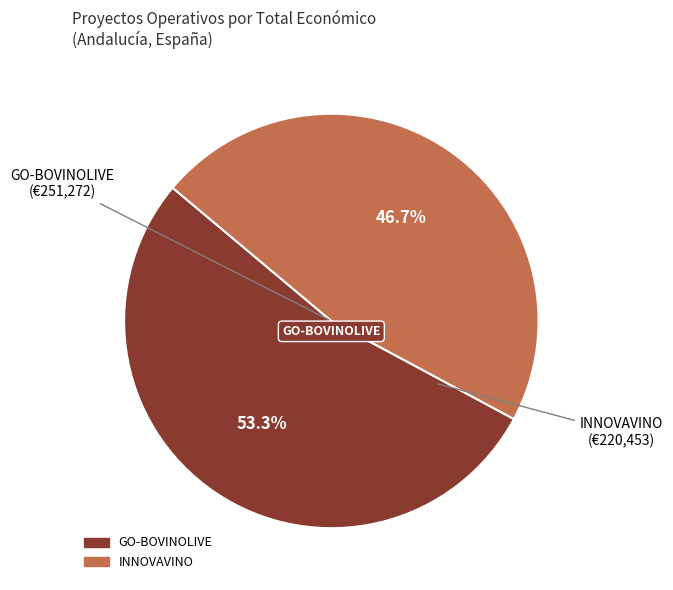

Which slice is the largest?

GO-BOVINOLIVE